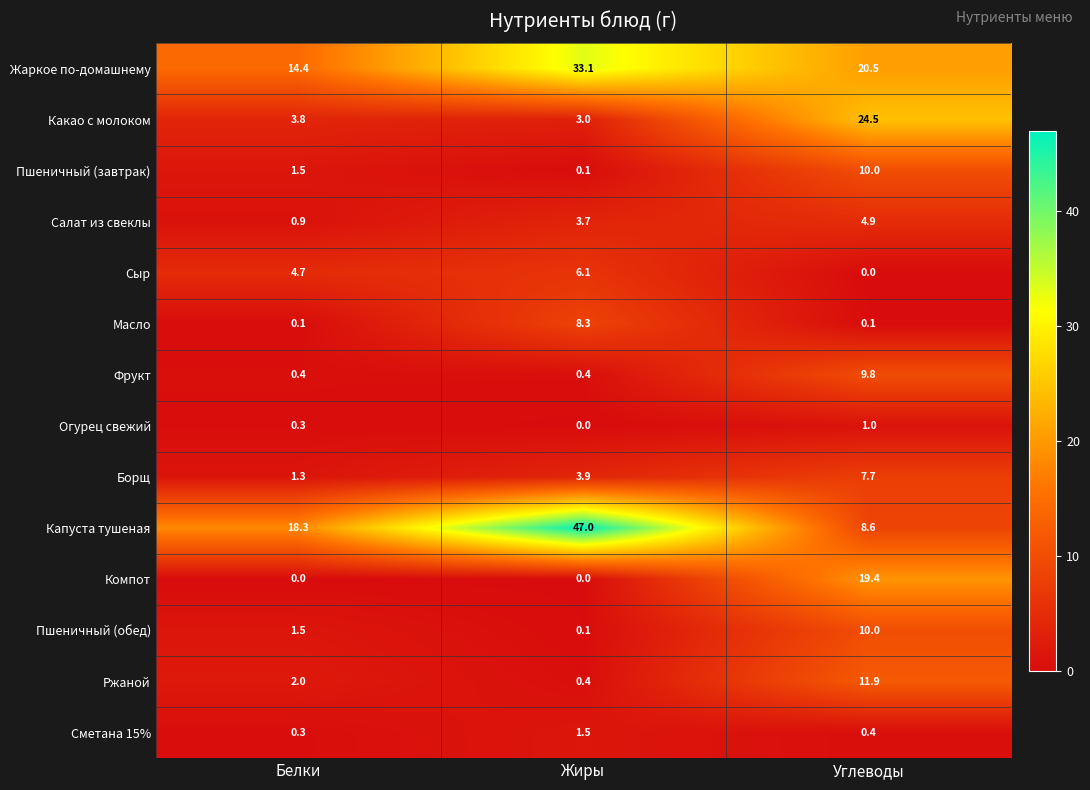

What is the difference between the maximum and minimum values in the Какао с молоком series?

21.5